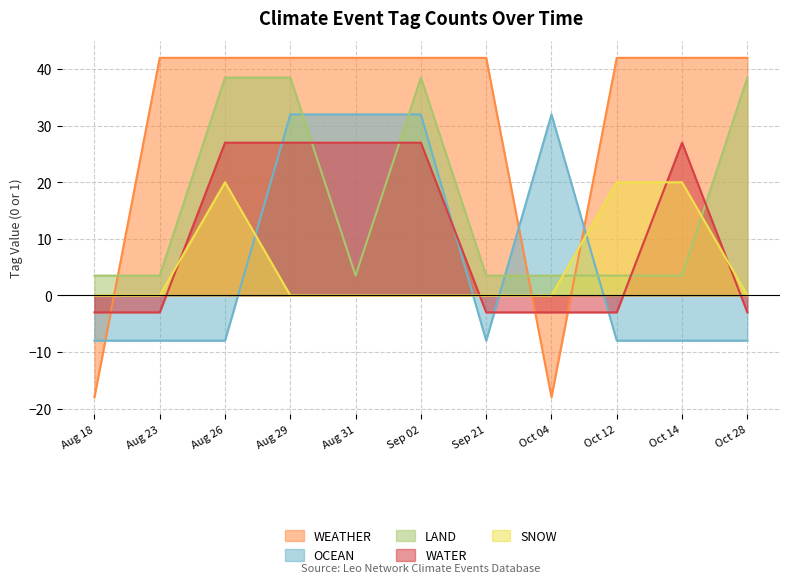

What is the value of the WEATHER point at the 10th from the left?

42.0